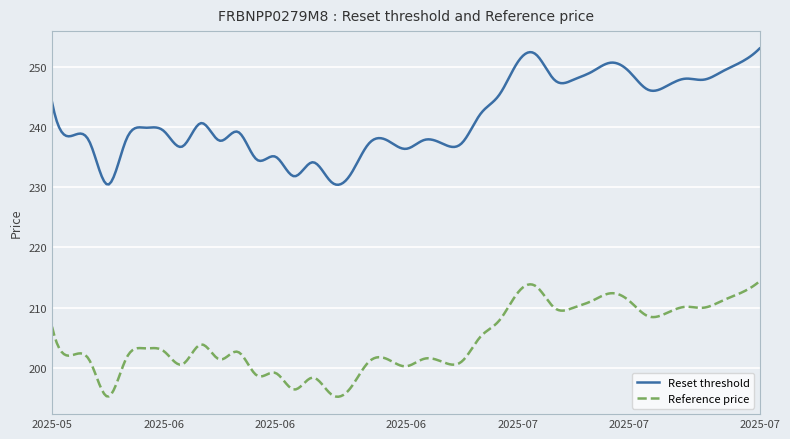

Which series has the largest total across all categories?

Reset threshold